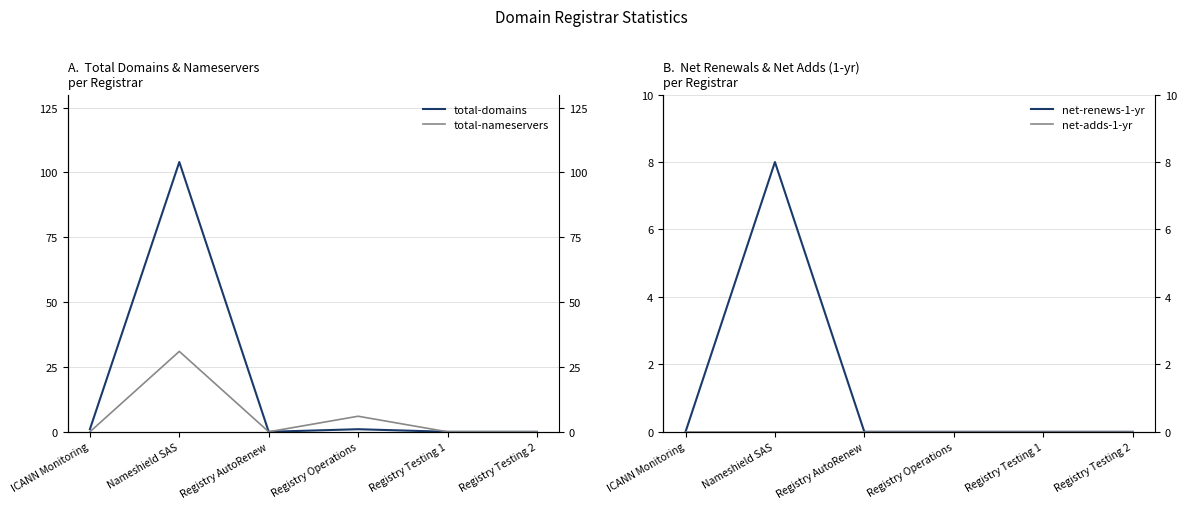

What are all the series names shown in the legend?

total-domains, total-nameservers, net-renews-1-yr, net-adds-1-yr